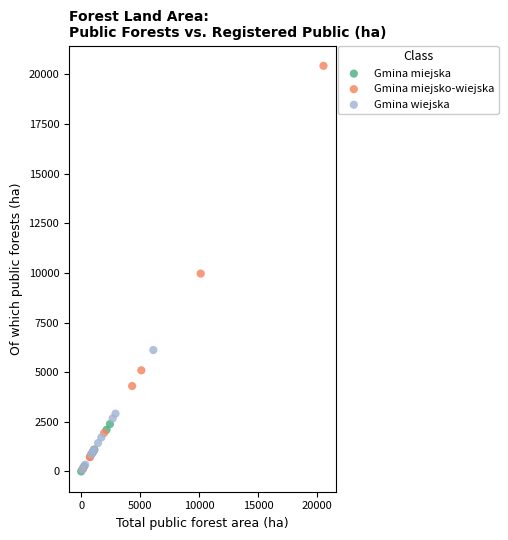

Which series contains the highest Y value?

Gmina miejsko-wiejska